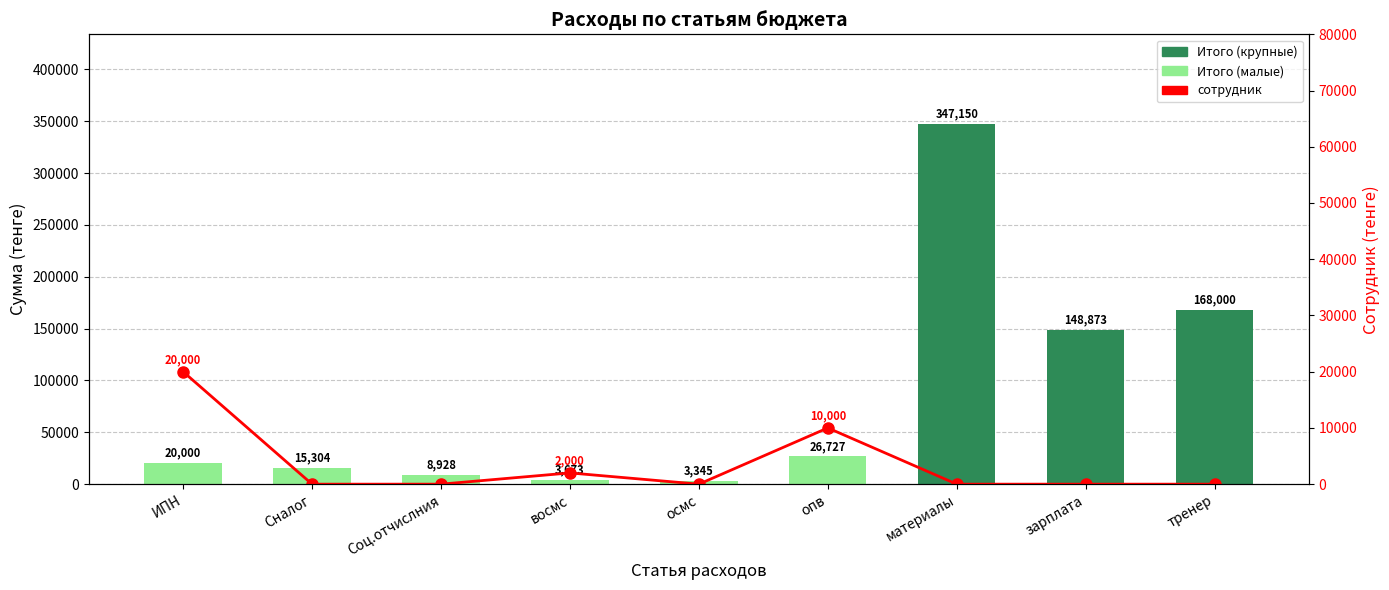

What is the difference between the maximum and minimum values in the Итого series?

343805